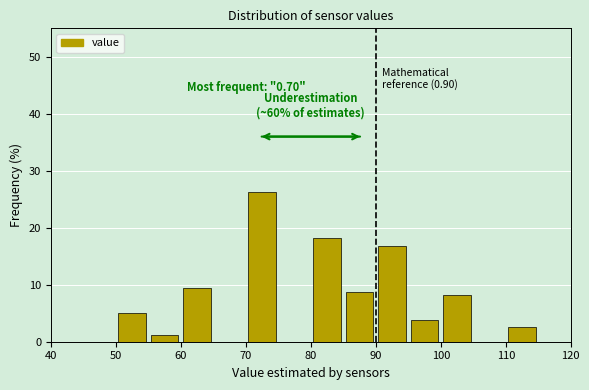

Over which range of the x-axis is the bar tallest?

70 to 75